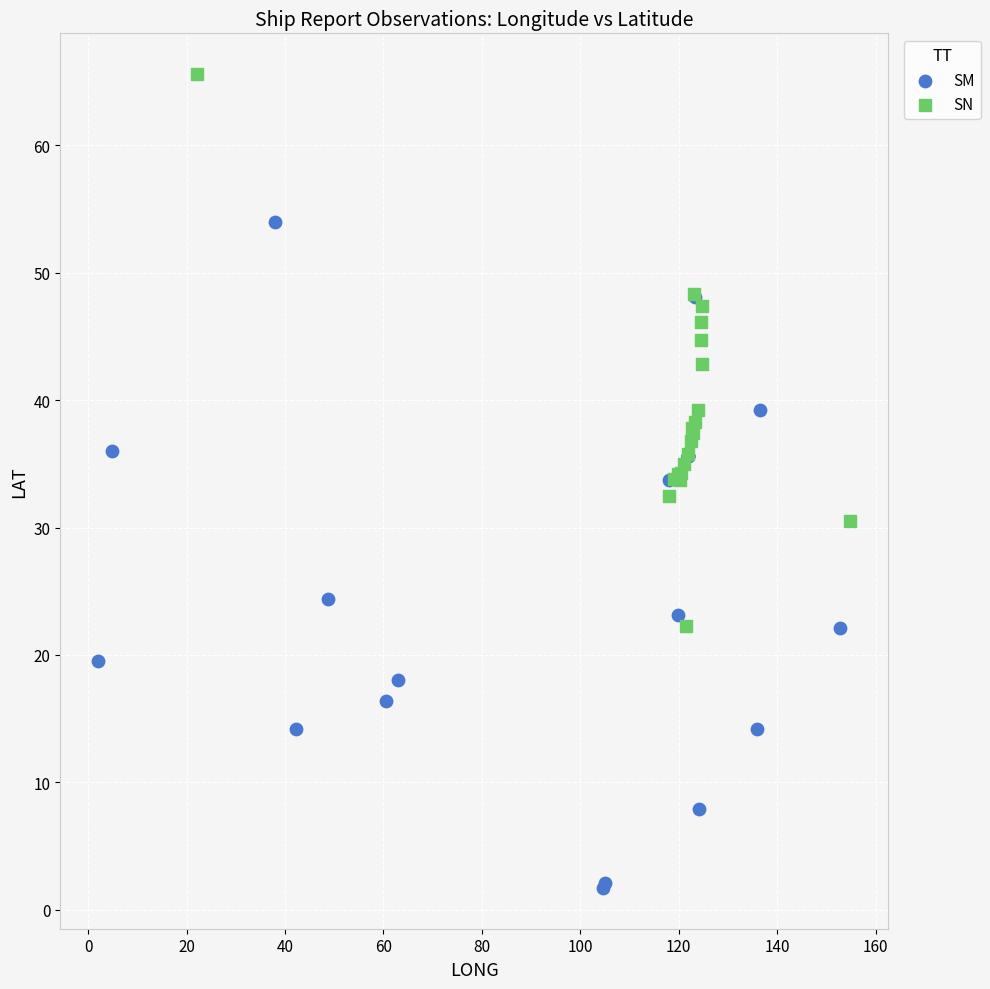

Which series has the largest Y range (max minus min)?

SM